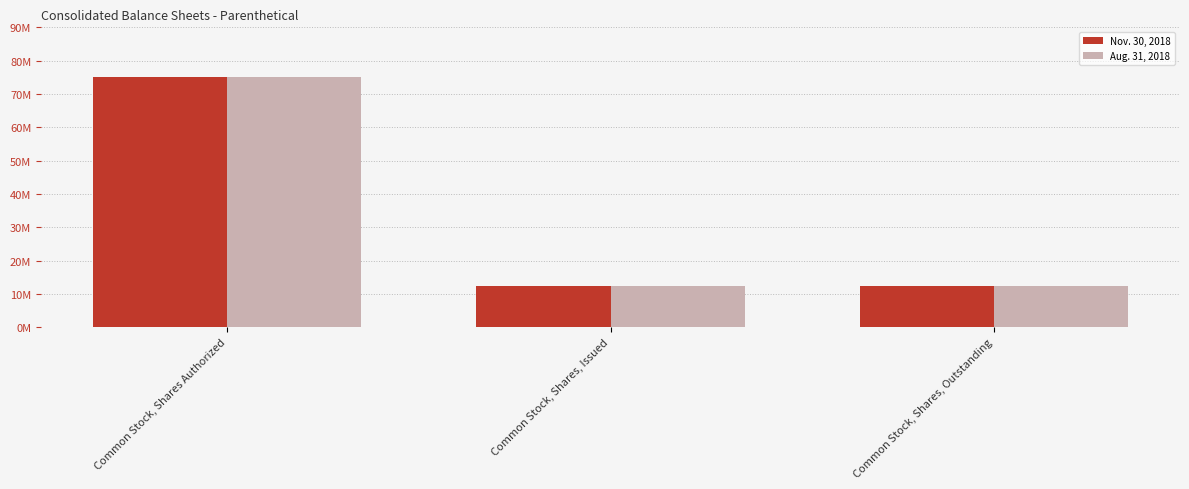

What are all the series names shown in the legend?

Nov. 30, 2018, Aug. 31, 2018